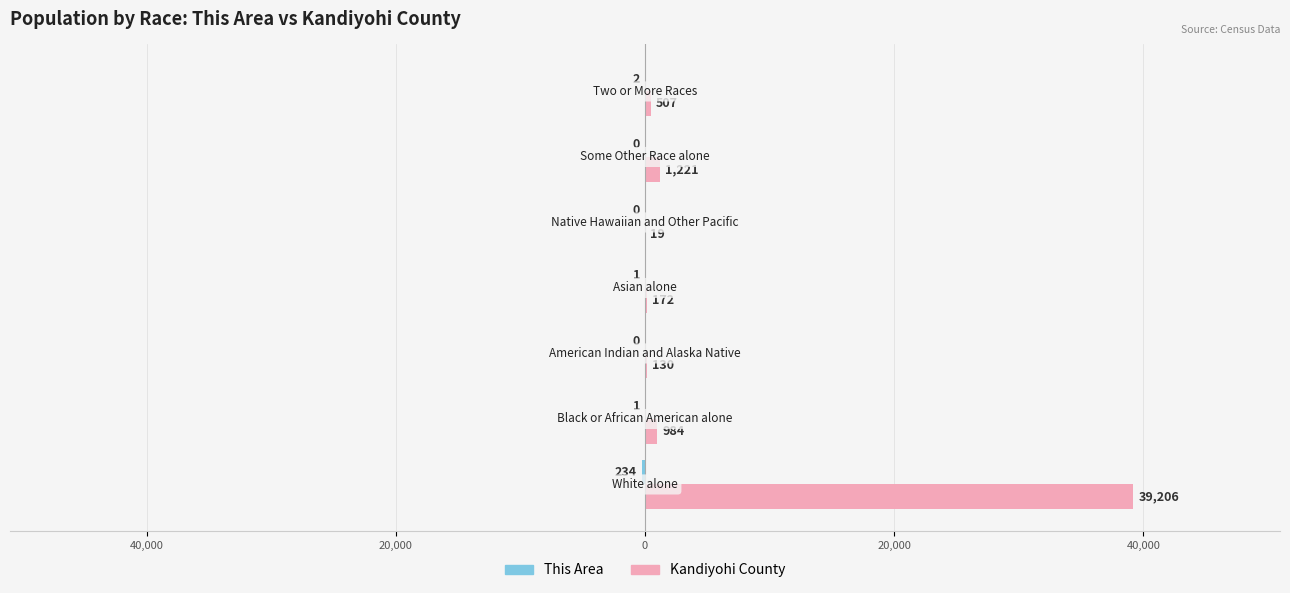

Reading left to right, extract all data points from this chart.

This Area: -234	-1	0	-1	0	0	-2
Kandiyohi County: 39206	984	130	172	19	1221	507